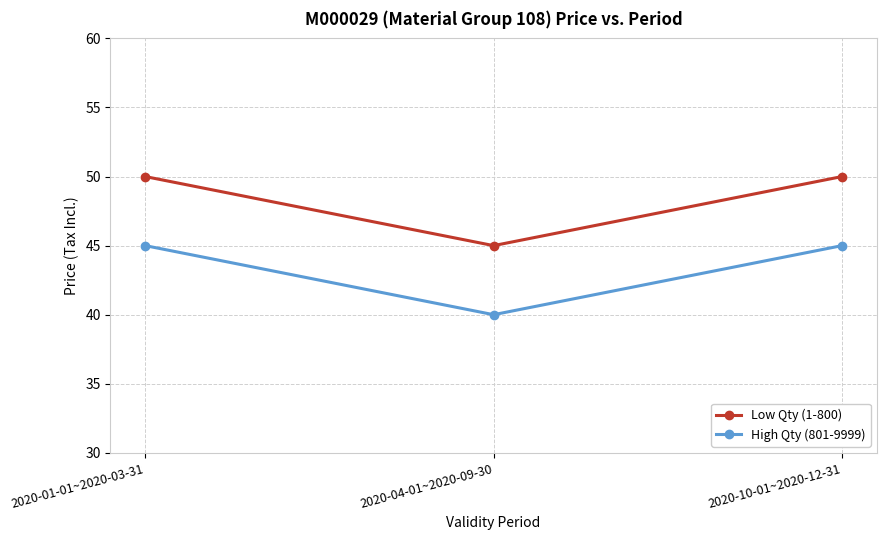

What is the sum of the Low Qty (1-800) values at 2020-04-01~2020-09-30 and 2020-10-01~2020-12-31?

95